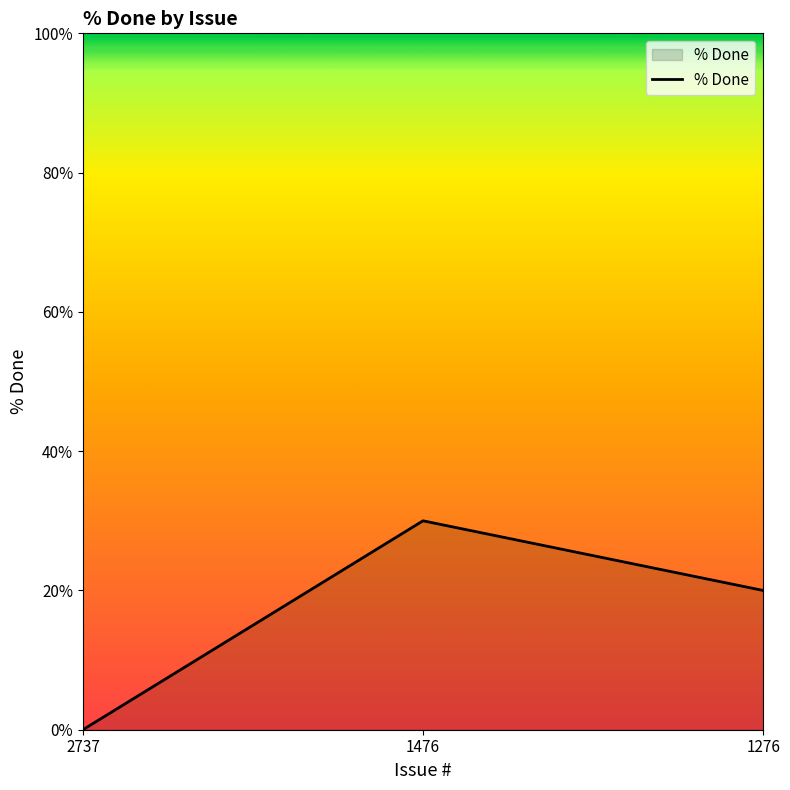

Is it true that the value at 1476 is 30?

True